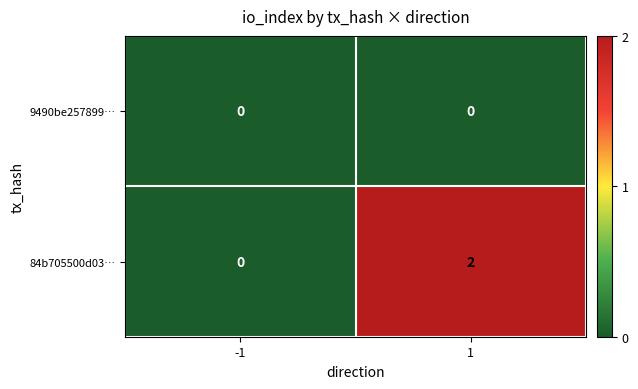

Is it true that 84b705500d03… equals -1 at -1?

False